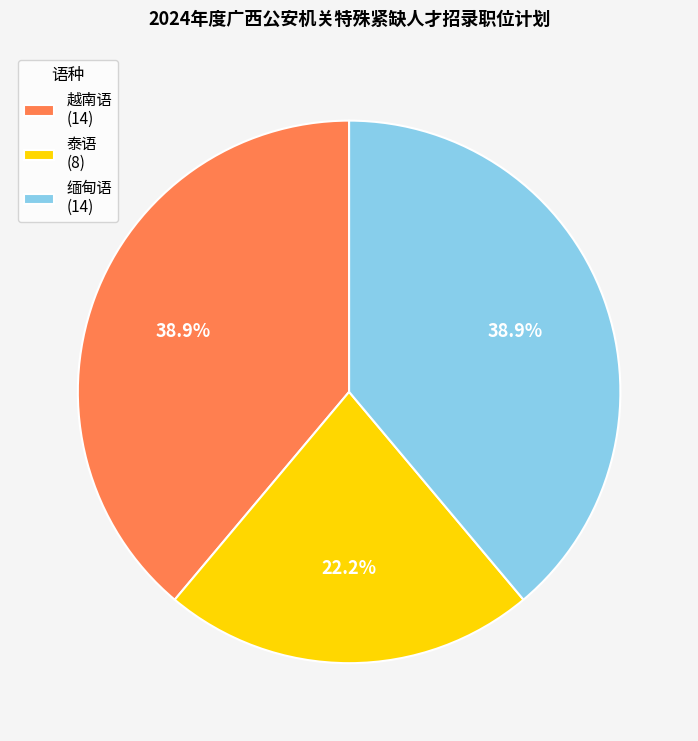

To the nearest percent, what is the combined percentage of 越南语 and 泰语?

61%